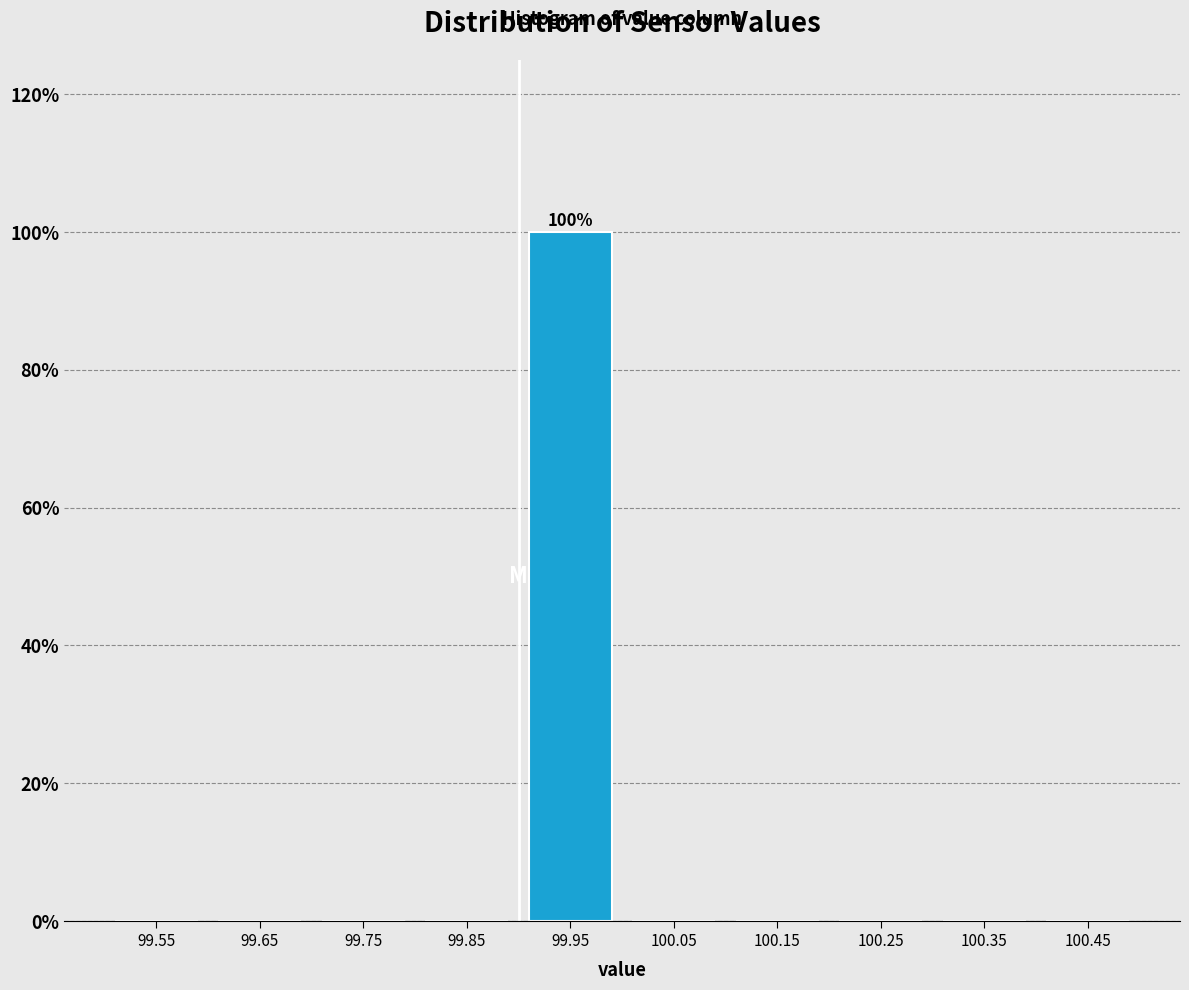

Over which range of the x-axis is the bar tallest?

99.9 to 100.0